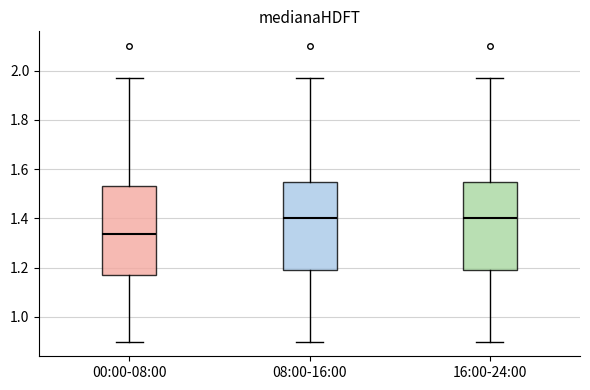

Reading left to right, transcribe this box plot: for each box, give where its median line is, the range the box spans, and where its two whiskers end, as read against the y-axis. The values are not printed on the chart, so give them approximately, as read against the axis.

00:00-08:00: median 1.34, box 1.18 to 1.54, whiskers 0.90 to 1.98
08:00-16:00: median 1.40, box 1.20 to 1.54, whiskers 0.90 to 1.98
16:00-24:00: median 1.40, box 1.20 to 1.54, whiskers 0.90 to 1.98